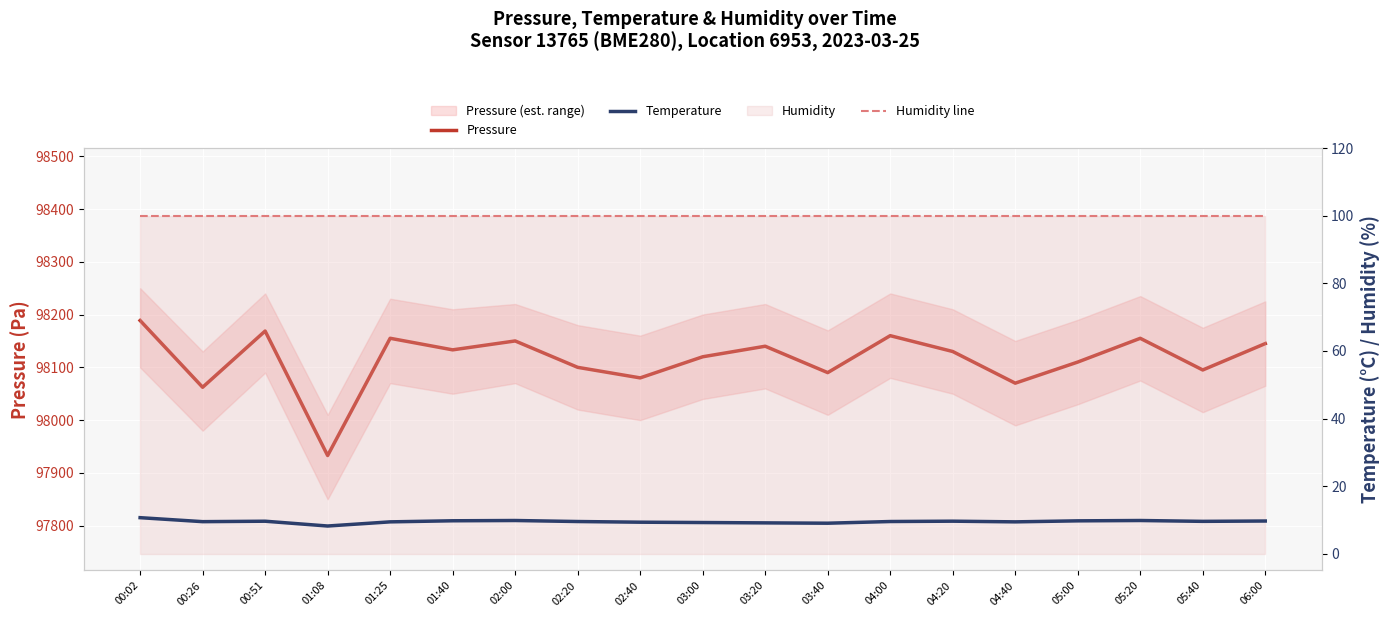

Which series has the largest range (max minus min)?

Pressure